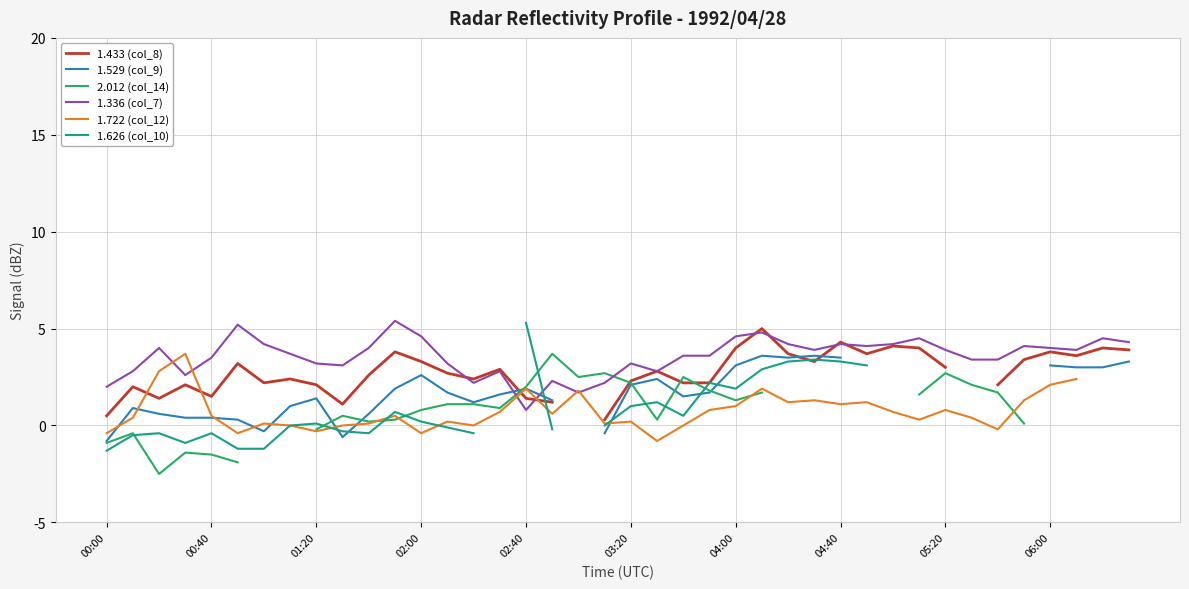

How many data points in 1.529 (col_9) are less than 2?

20